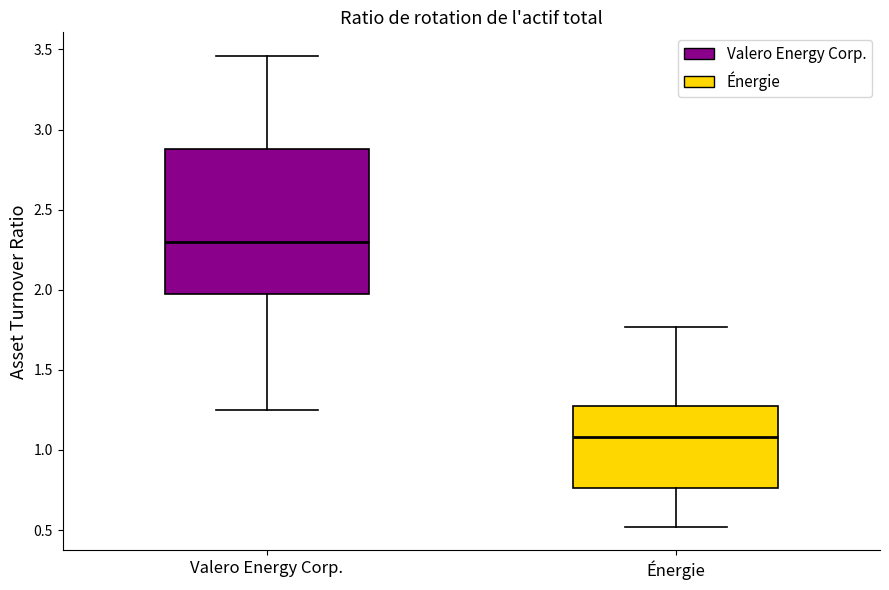

Reading left to right, transcribe this box plot: for each box, give where its median line is, the range the box spans, and where its two whiskers end, as read against the y-axis. The values are not printed on the chart, so give them approximately, as read against the axis.

Valero Energy Corp.: median 2.30, box 2.00 to 2.90, whiskers 1.25 to 3.45
Énergie: median 1.10, box 0.75 to 1.30, whiskers 0.50 to 1.75